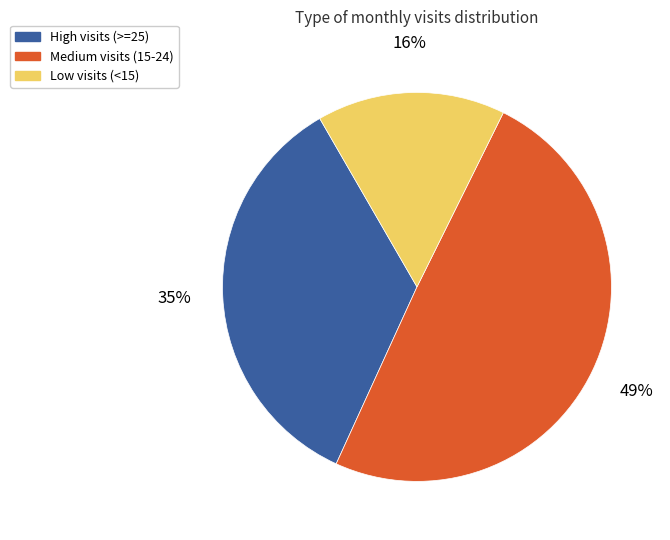

To the nearest percent, what percentage of the pie is Low visits (<15)?

16%